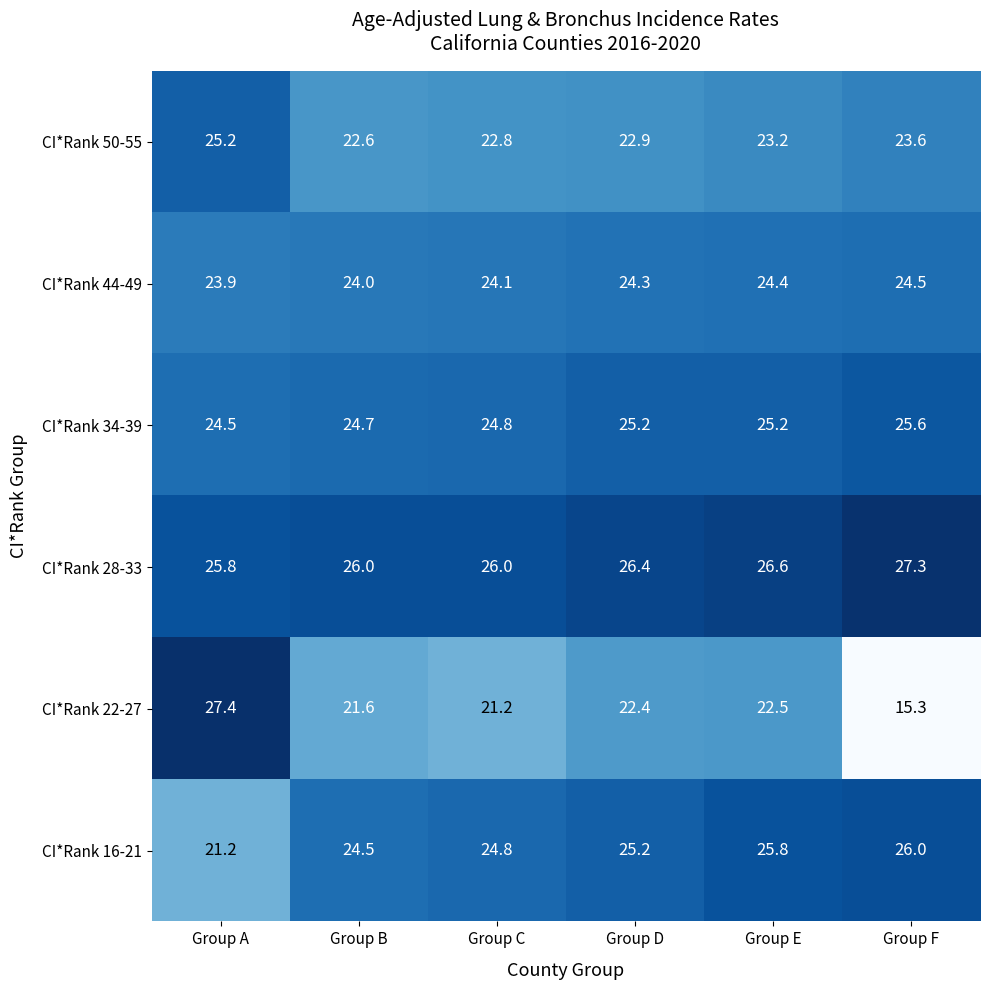

Which category has the highest value in the CI*Rank 22-27 series?

Group A